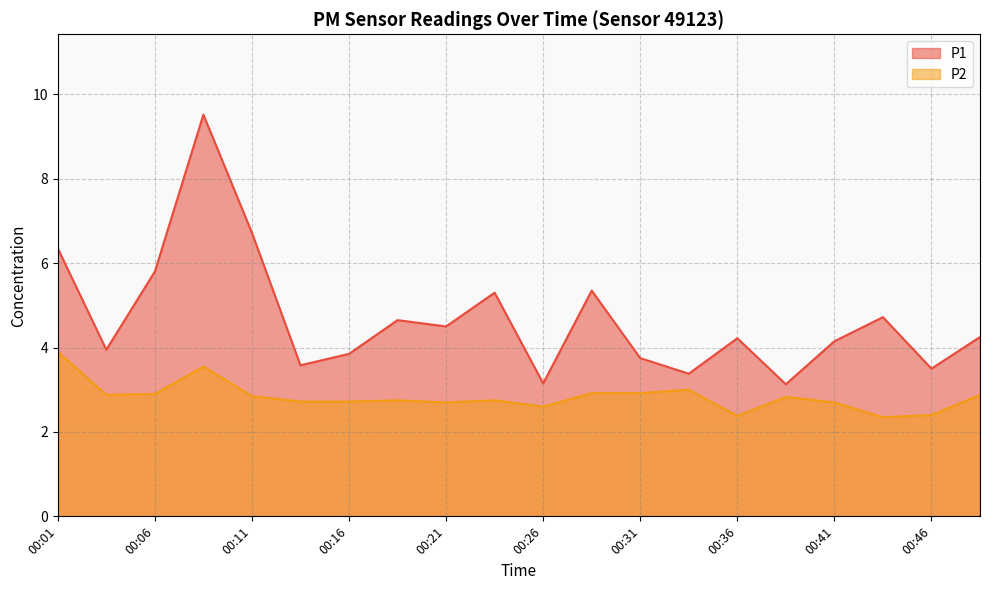

What is the minimum value shown in the chart?

2.4